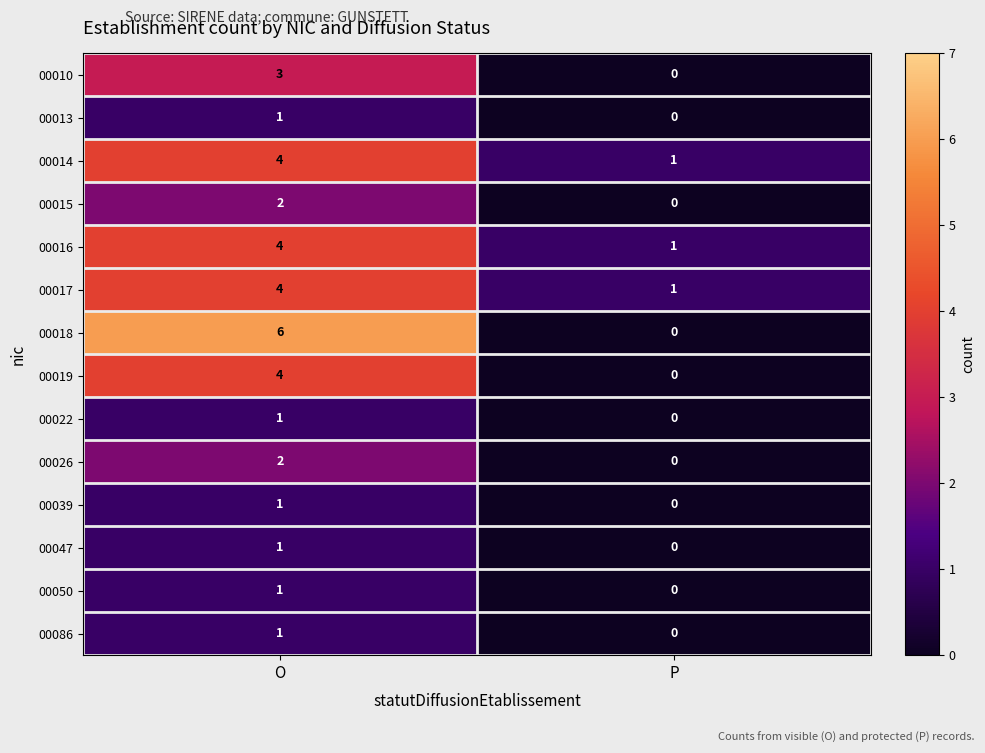

What is the difference between the highest and lowest values at P?

1